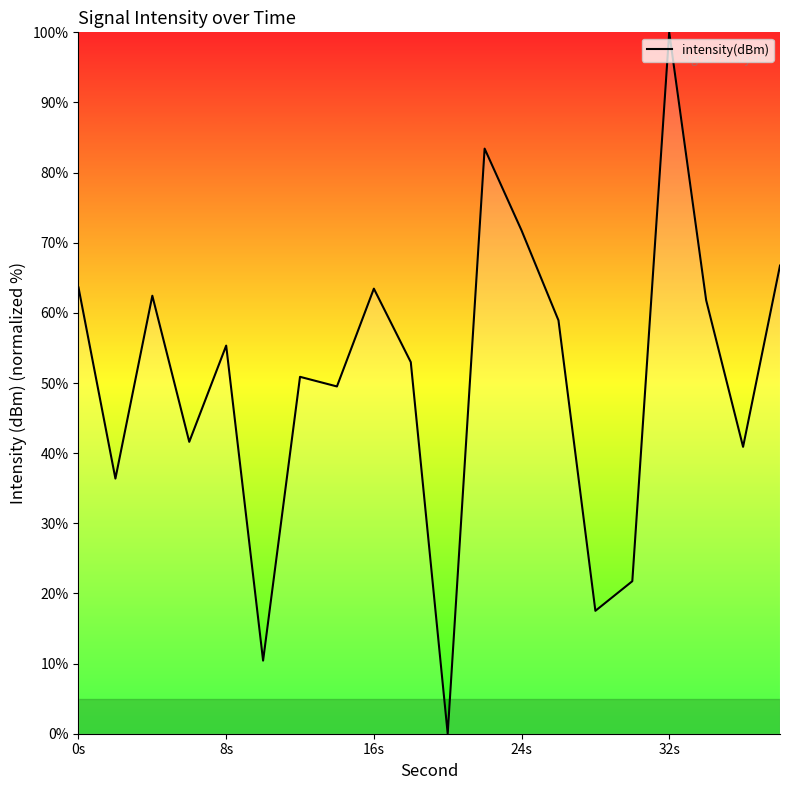

What is the maximum value shown in the chart?

100.0